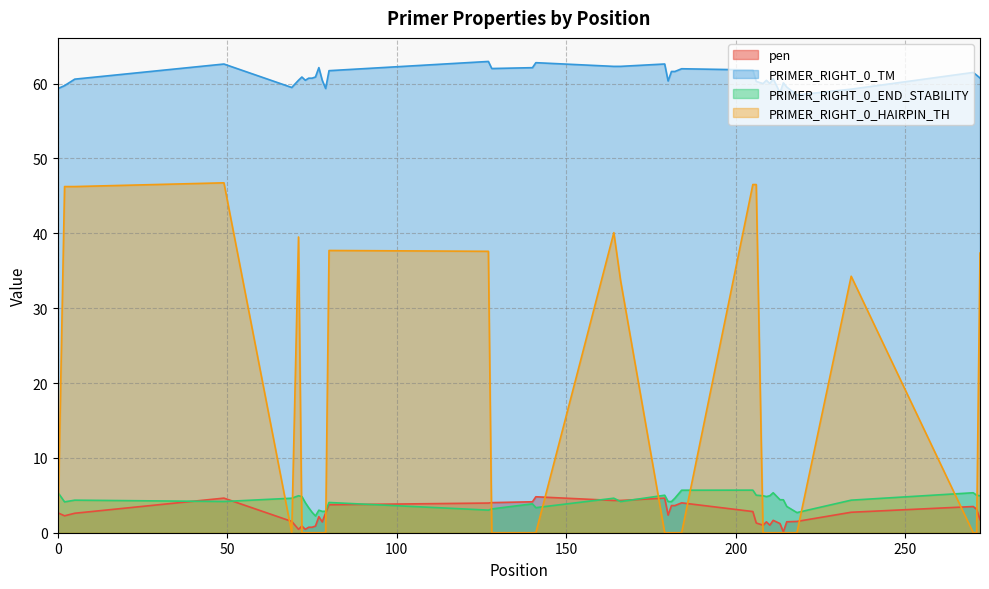

Which series has the largest range (max minus min)?

PRIMER_RIGHT_0_HAIRPIN_TH